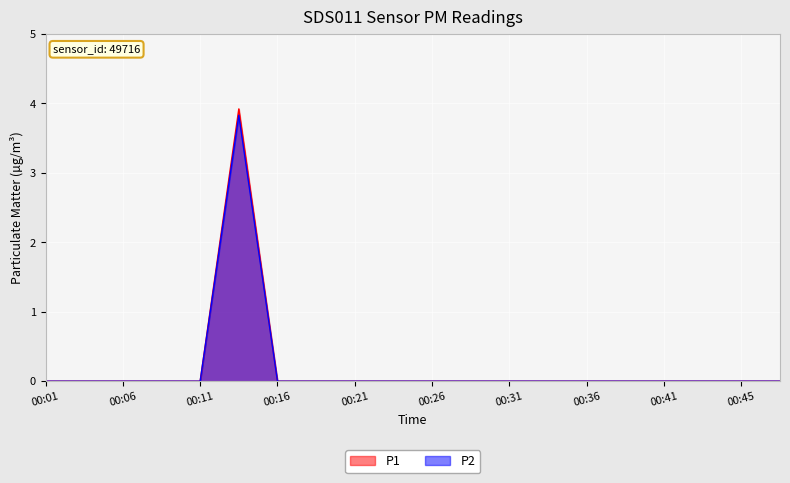

Is it true that P1 equals 0.0 at 00:19?

True